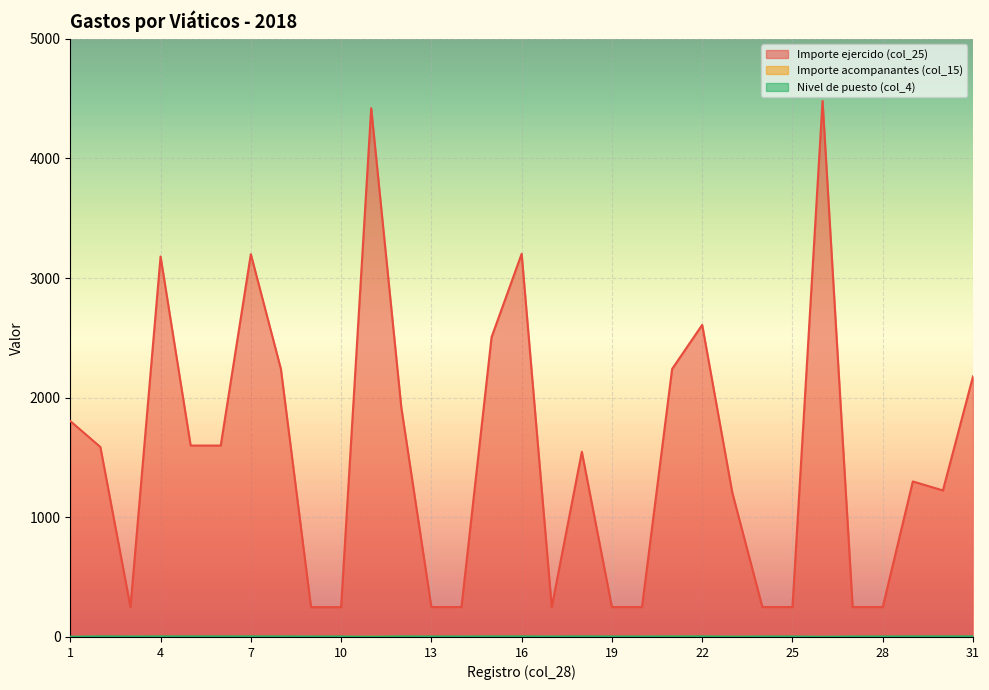

What is the value of the Importe acompanantes (col_15) point at the 7th from the left?

1.0